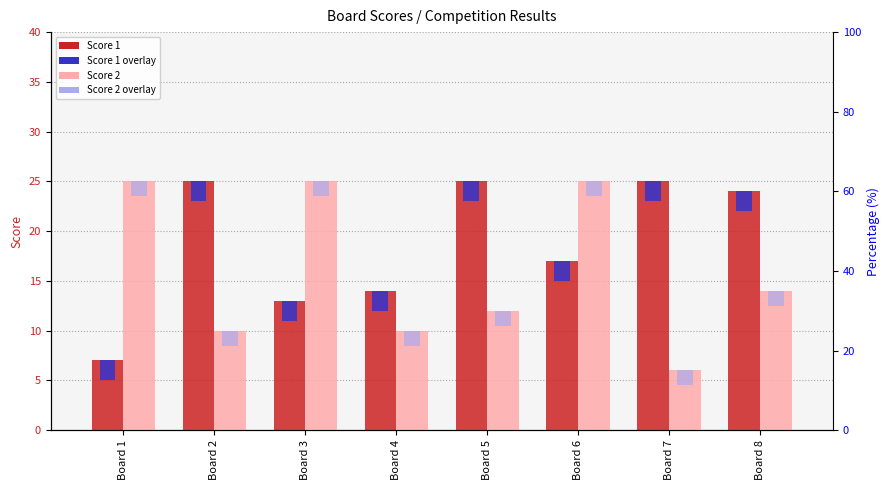

What is the sum of all Score 2 values?

127